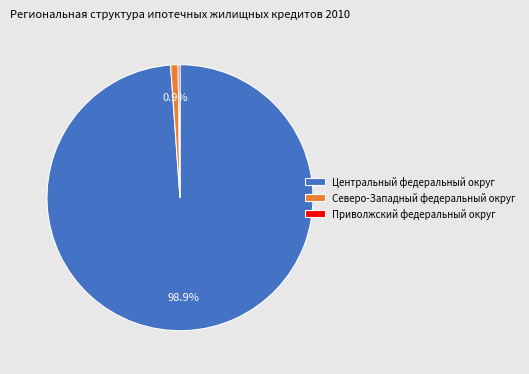

Which slice represents more than half of the pie?

Центральный федеральный округ